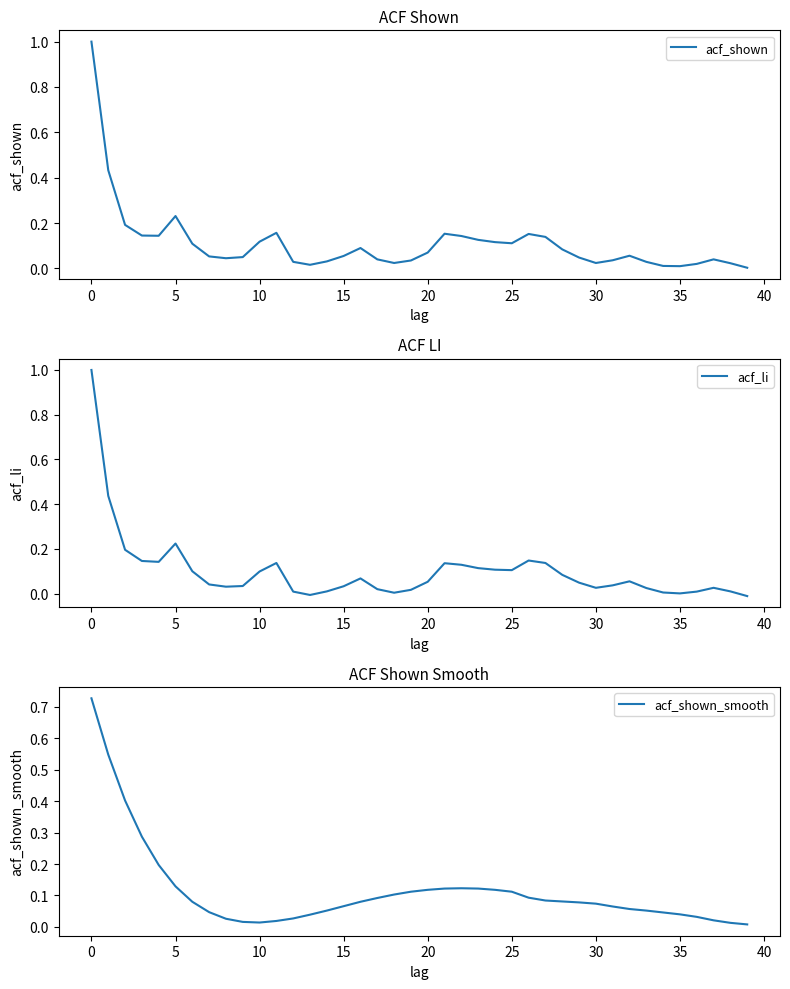

Is this an area chart (filled region under the line)?

No